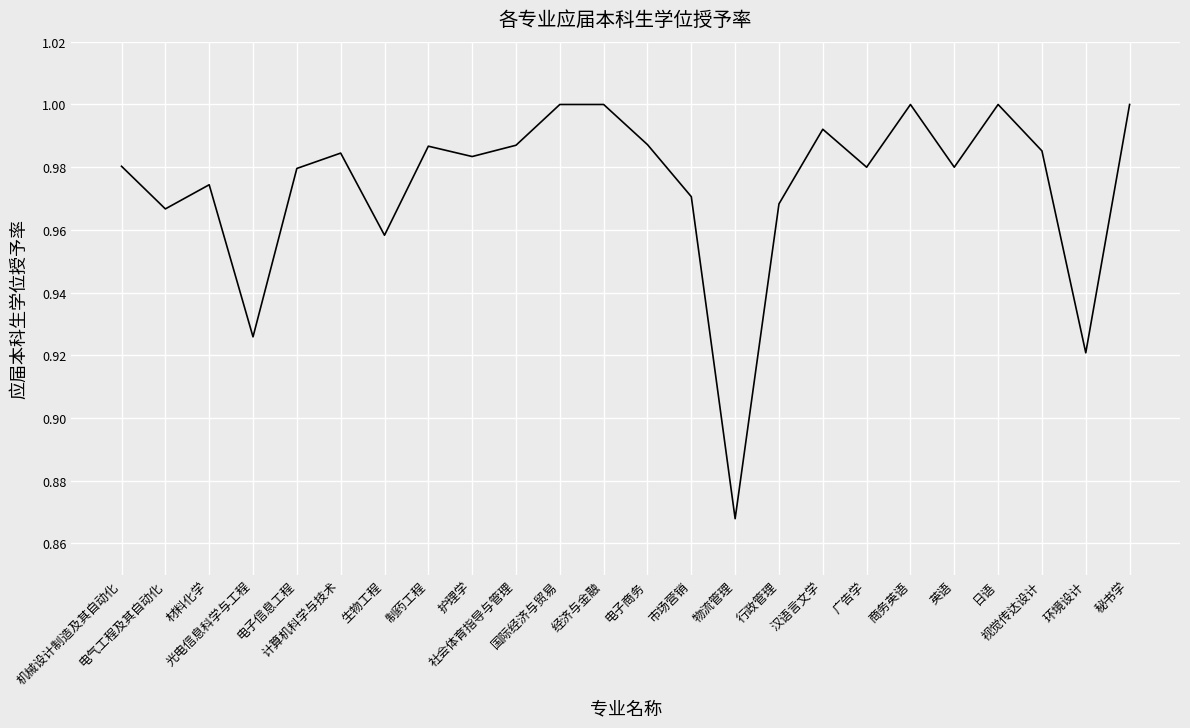

Does the chart have visible grid lines?

Yes